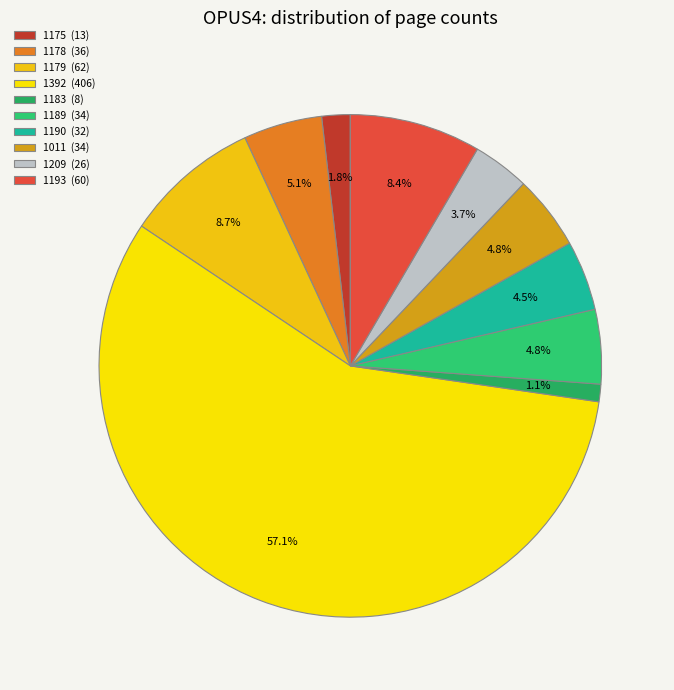

Which slice is the largest?

1392